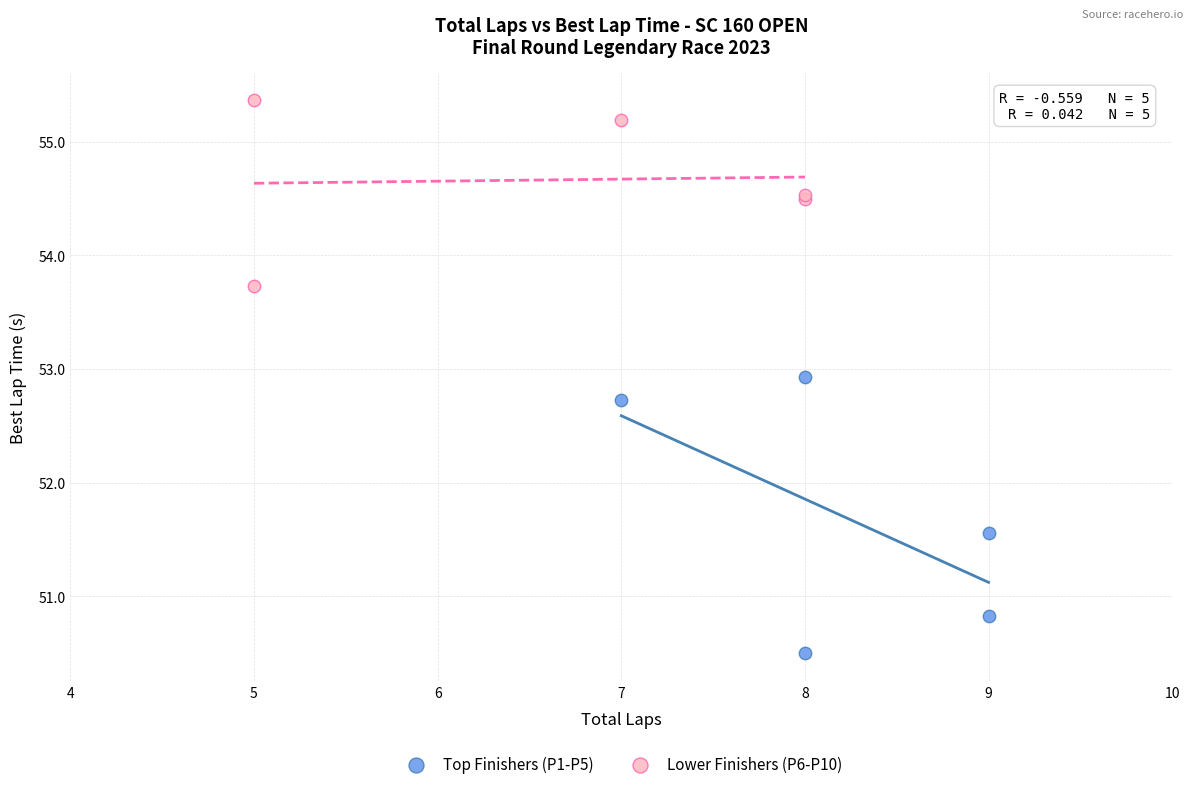

Which series has the widest spread of Y values?

Top Finishers (P1-P5)